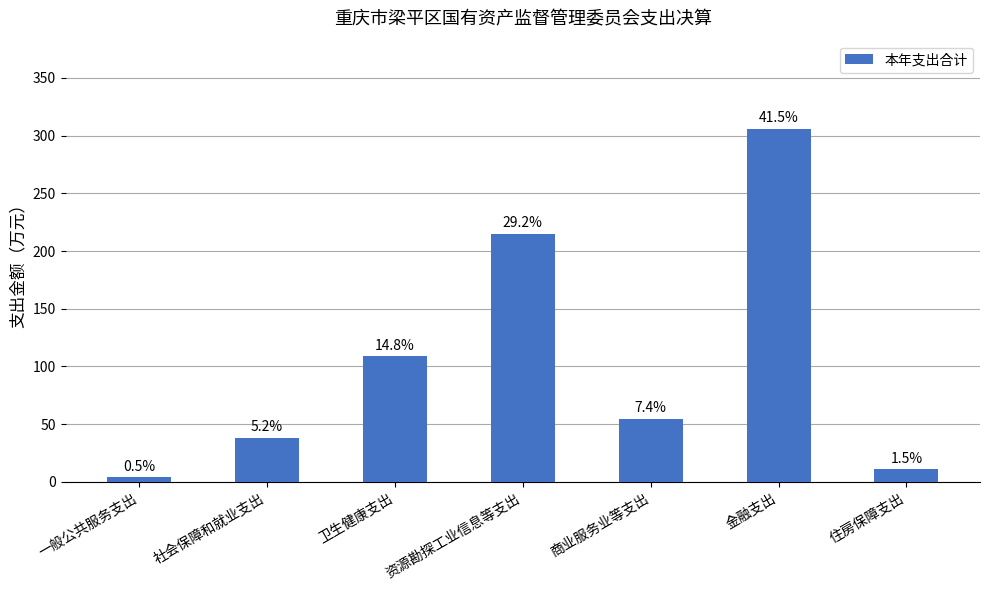

What is the difference between the maximum and minimum values?

301.9